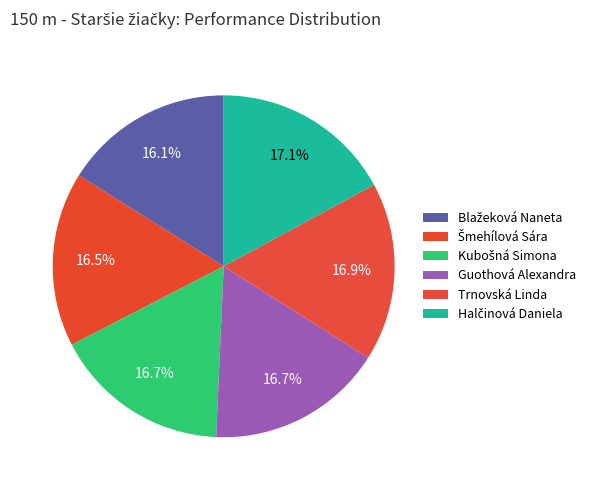

Count the number of slices in the pie.

6